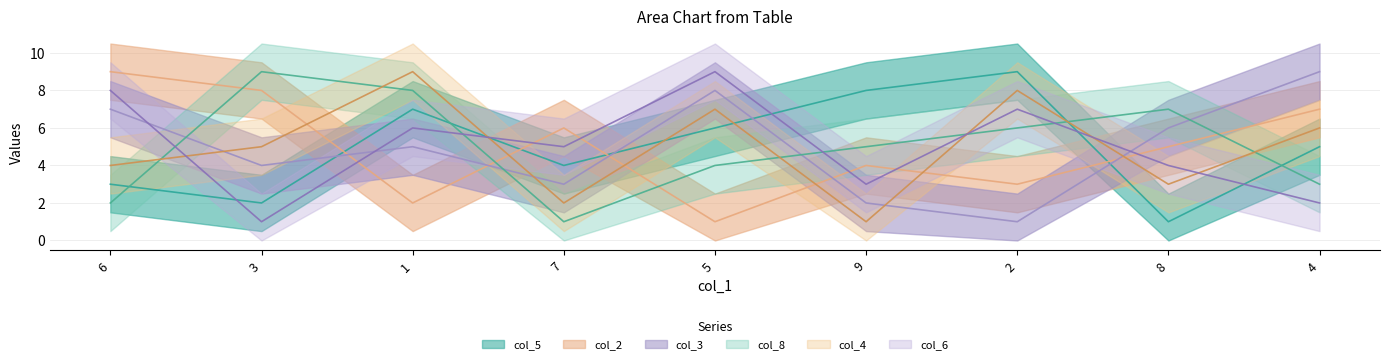

What is the difference between the col_3 values at 5 and 2?

7